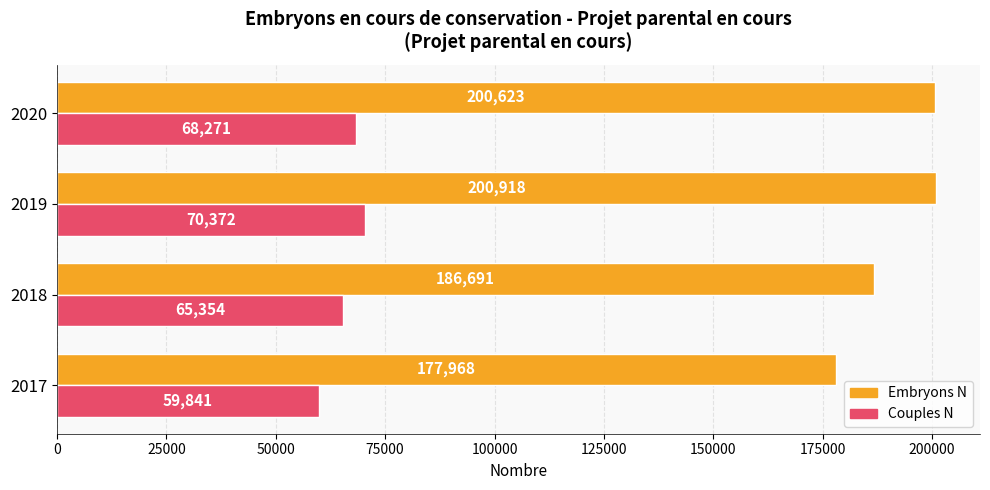

What is the difference between the highest and lowest values at 2020?

132352